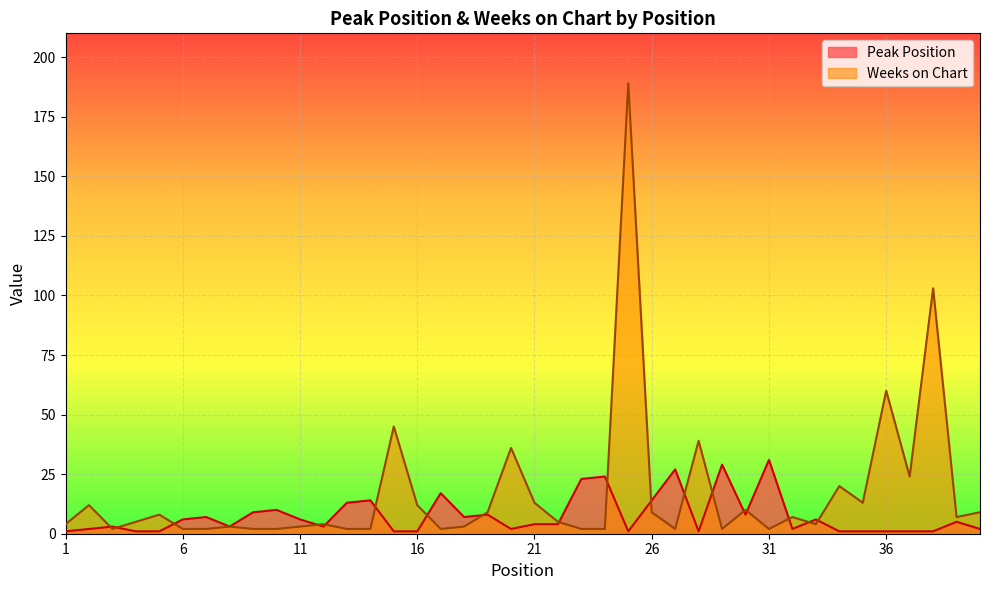

Between 10 and 33, which series saw the biggest shift?

Peak Position